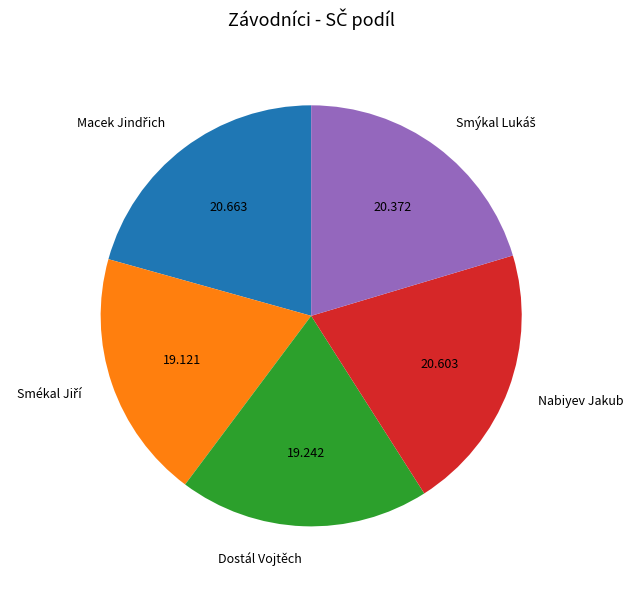

How many slices are in this pie chart?

5